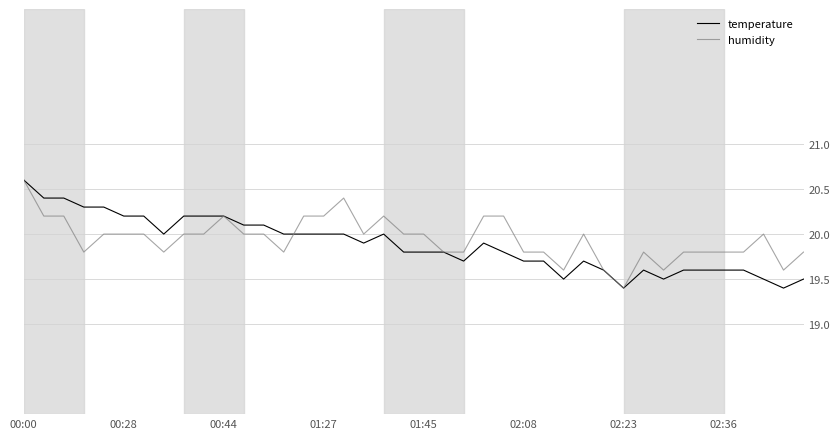

What is the lowest value of the humidity series?

19.4